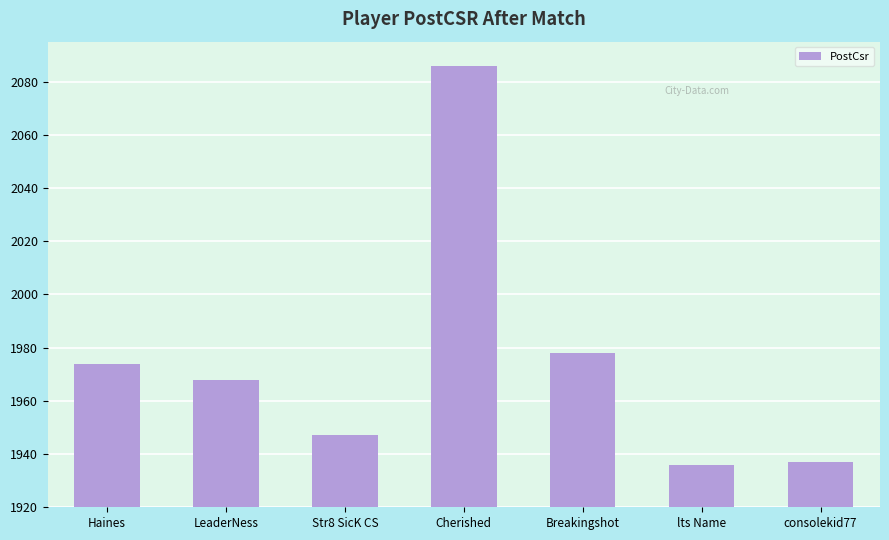

Which has a higher value, Cherished or consolekid77?

Cherished